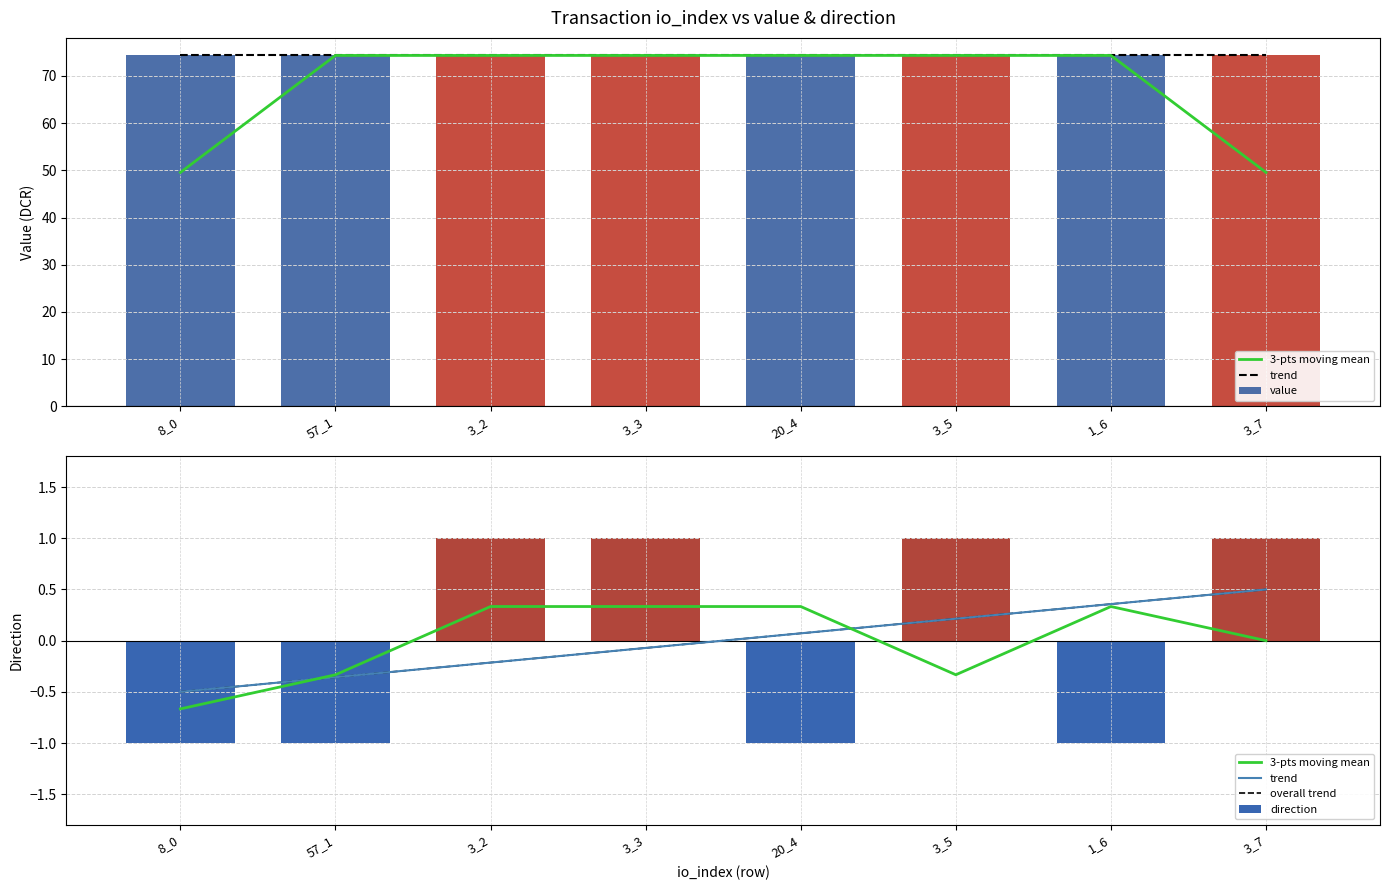

What is the label of the 8th bar from the right?

8_0